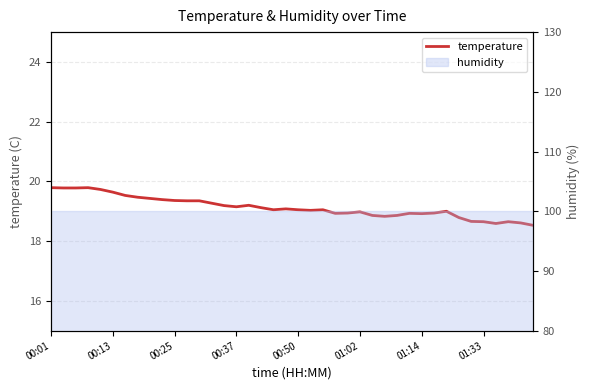

Reading left to right, what are all the values shown in this chart?

19.8	19.8	19.8	19.8	19.7	19.6	19.5	19.5	19.4	19.4	19.4	19.4	19.4	19.3	19.2	19.1	19.2	19.1	19.1	19.1	19.1	19.0	19.1	18.9	18.9	19.0	18.9	18.8	18.9	18.9	18.9	18.9	19.0	18.8	18.7	18.6	18.6	18.6	18.6	18.5